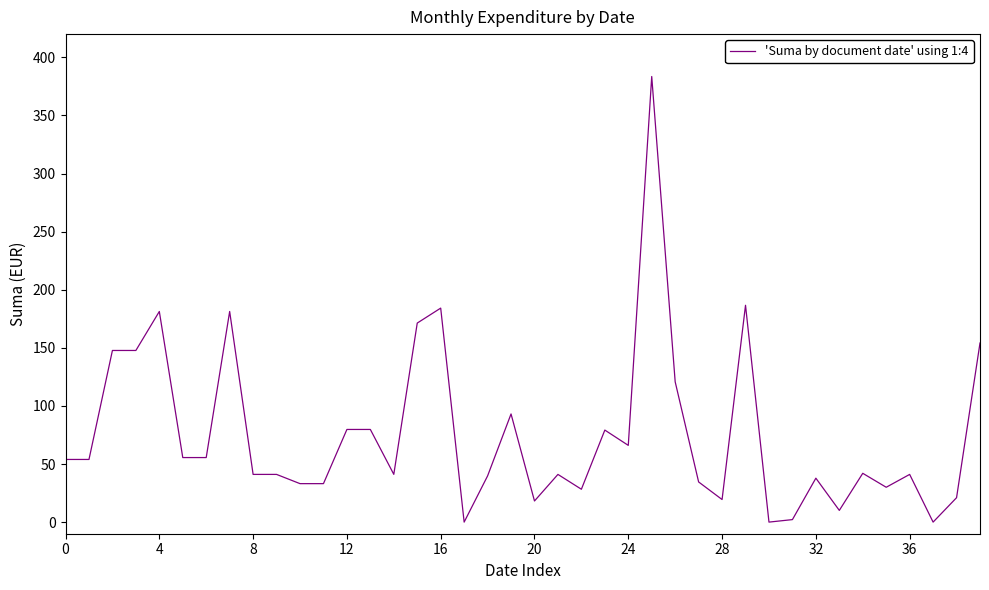

What is the difference between the maximum and minimum values?

383.5